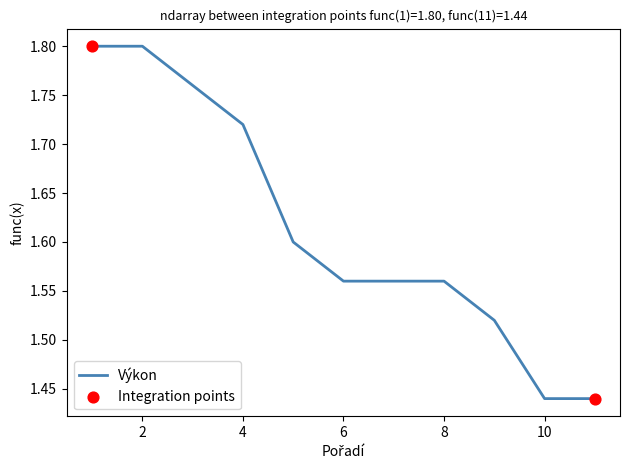

What is the difference between the maximum and minimum values?

0.4